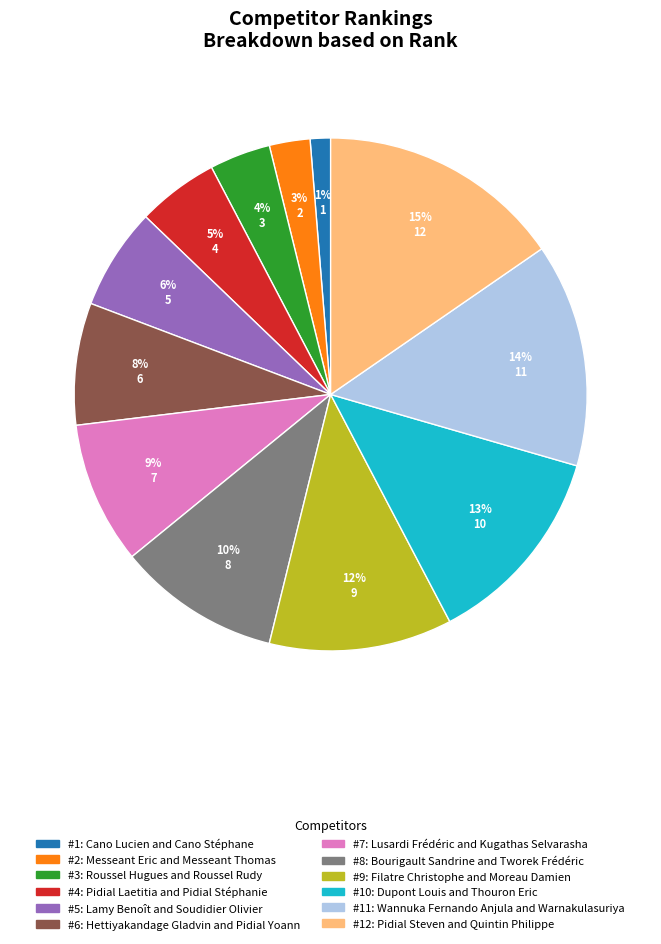

To the nearest percent, what is the average slice percentage?

8%